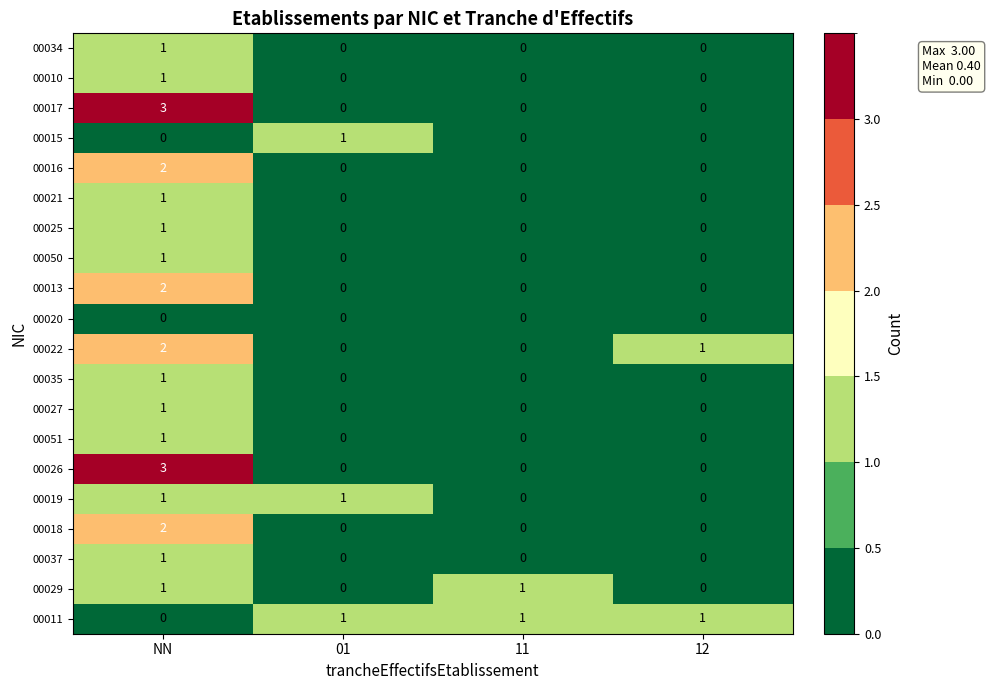

At which label is 00022 closest to 1?

12